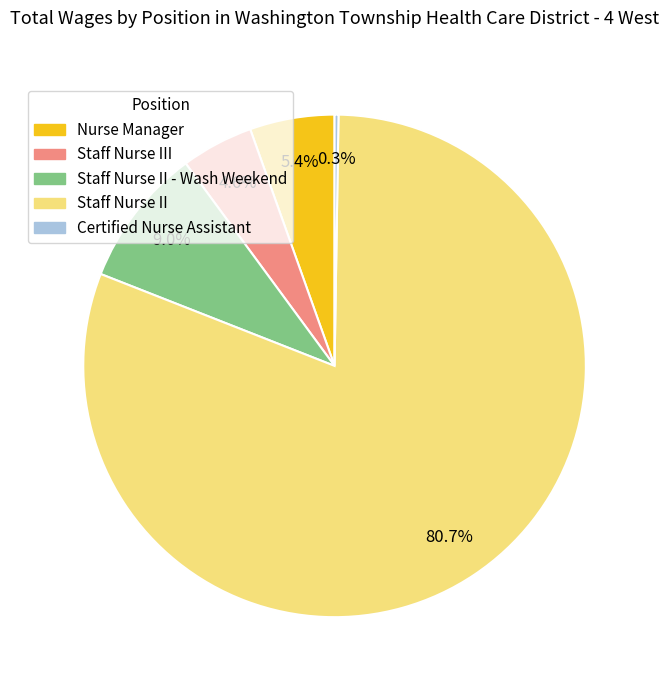

Is there a majority slice in this chart?

Yes